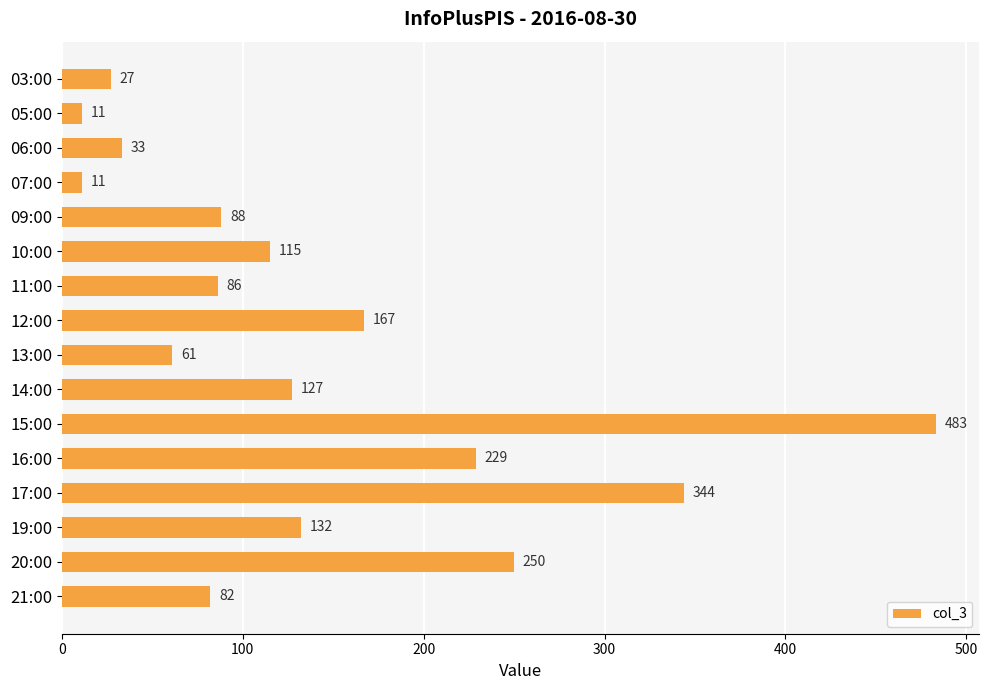

What is the value of the 1st bar from the top?

27